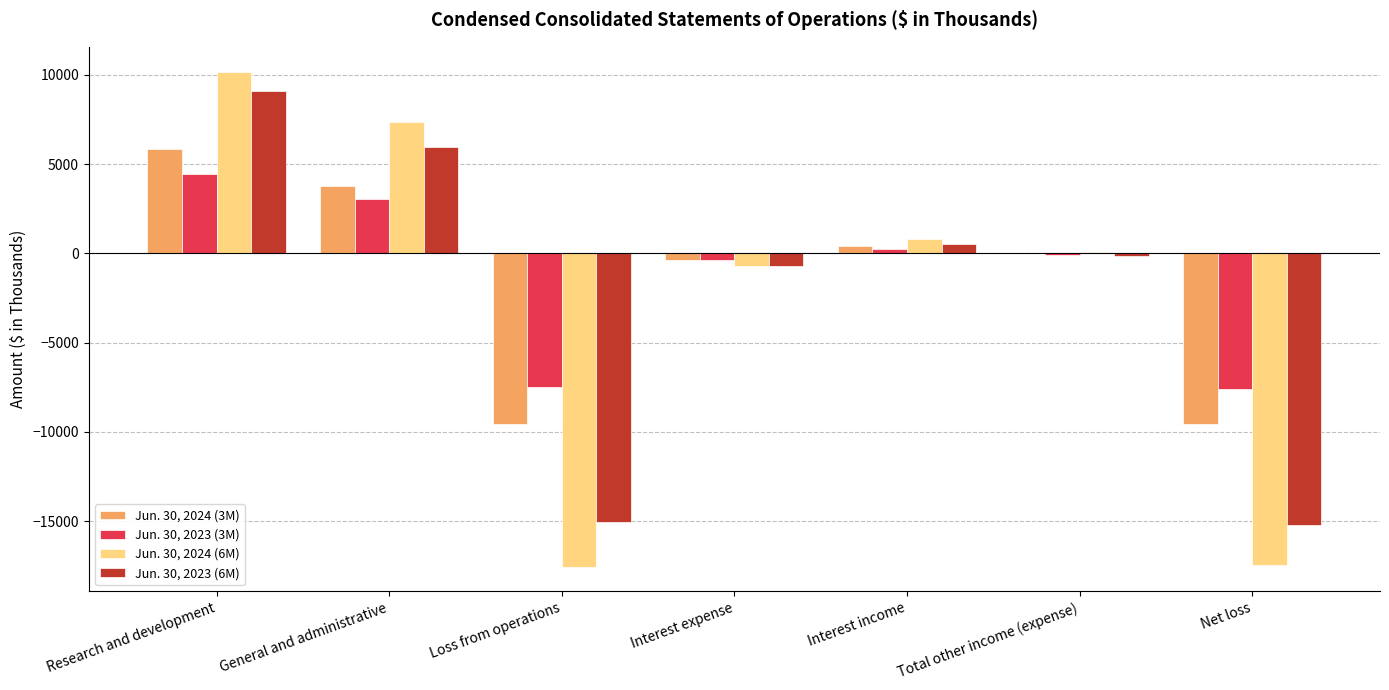

Which series changed the most between Research and development and Net loss?

Jun. 30, 2024 (6M)